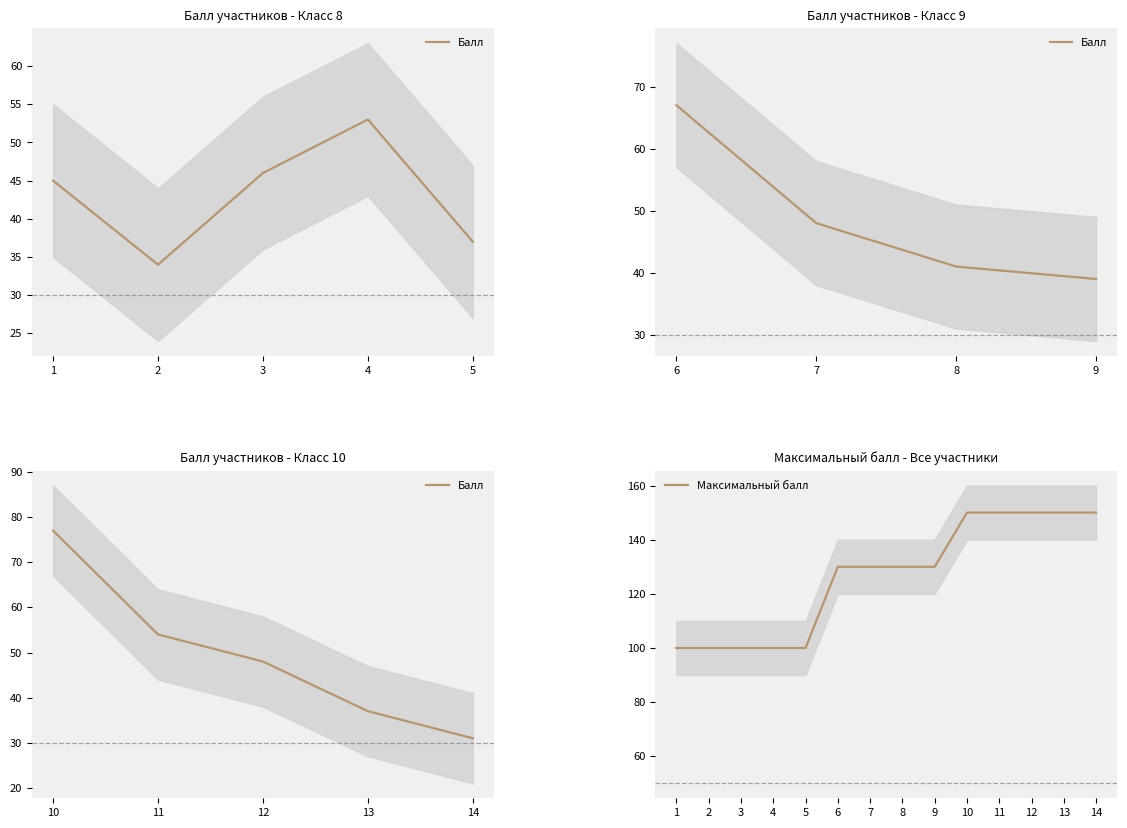

Is it true that Максимальный балл equals 130 at 8?

True